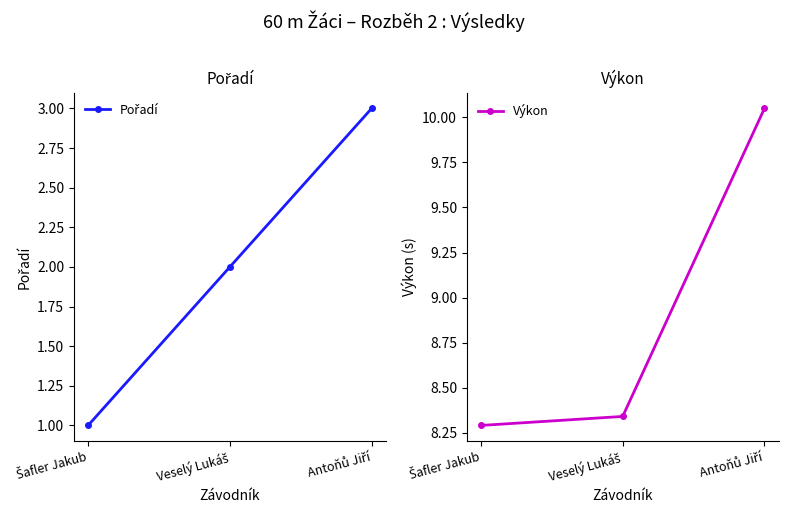

At how many categories does at least one series exceed 8?

3